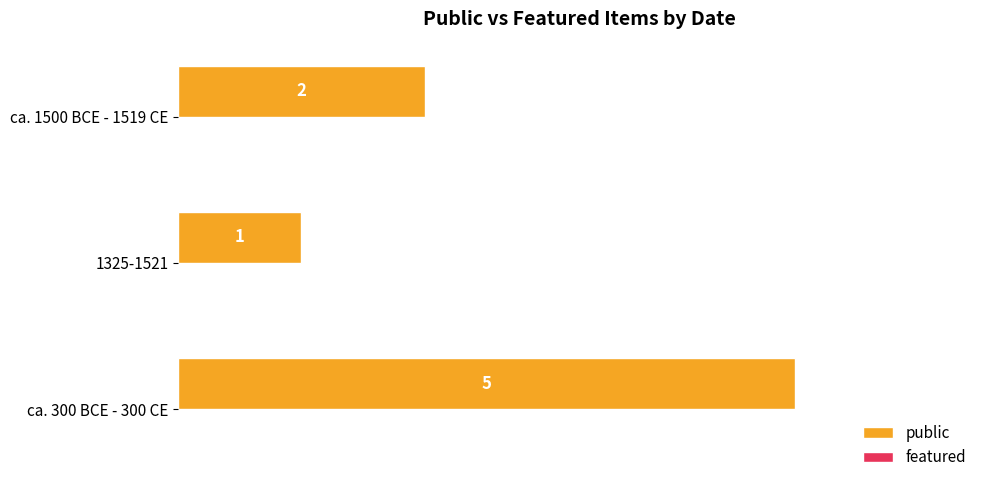

How many bars are there in total?

3